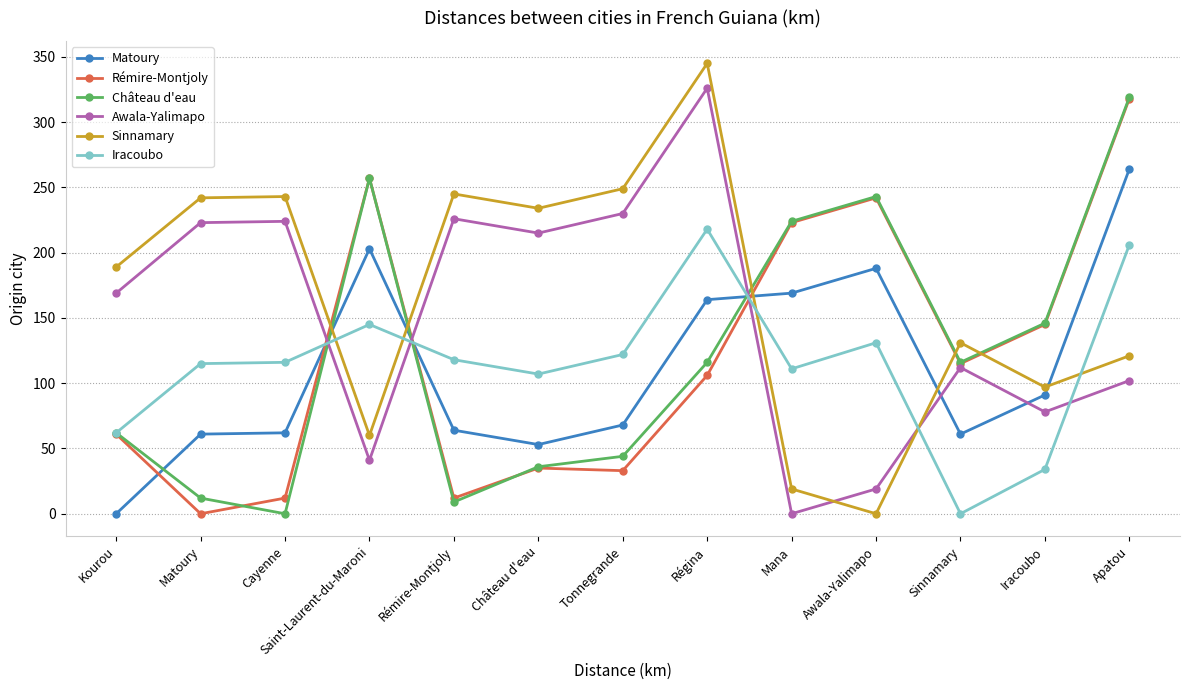

How many data points does each series have?

13